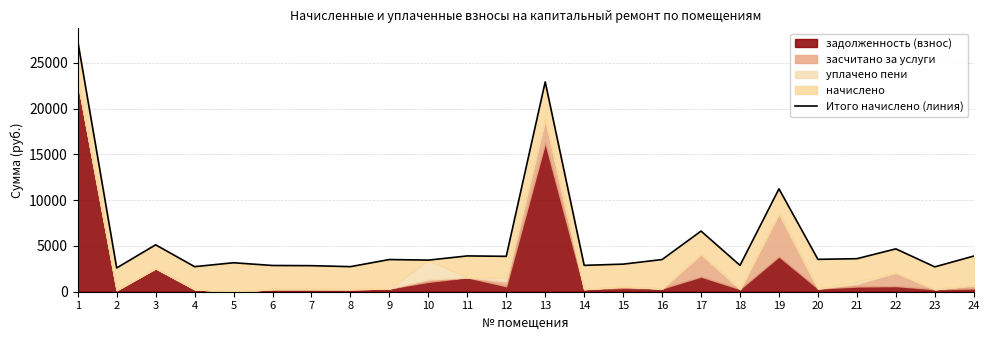

Between 13 and 24, which is larger?

13